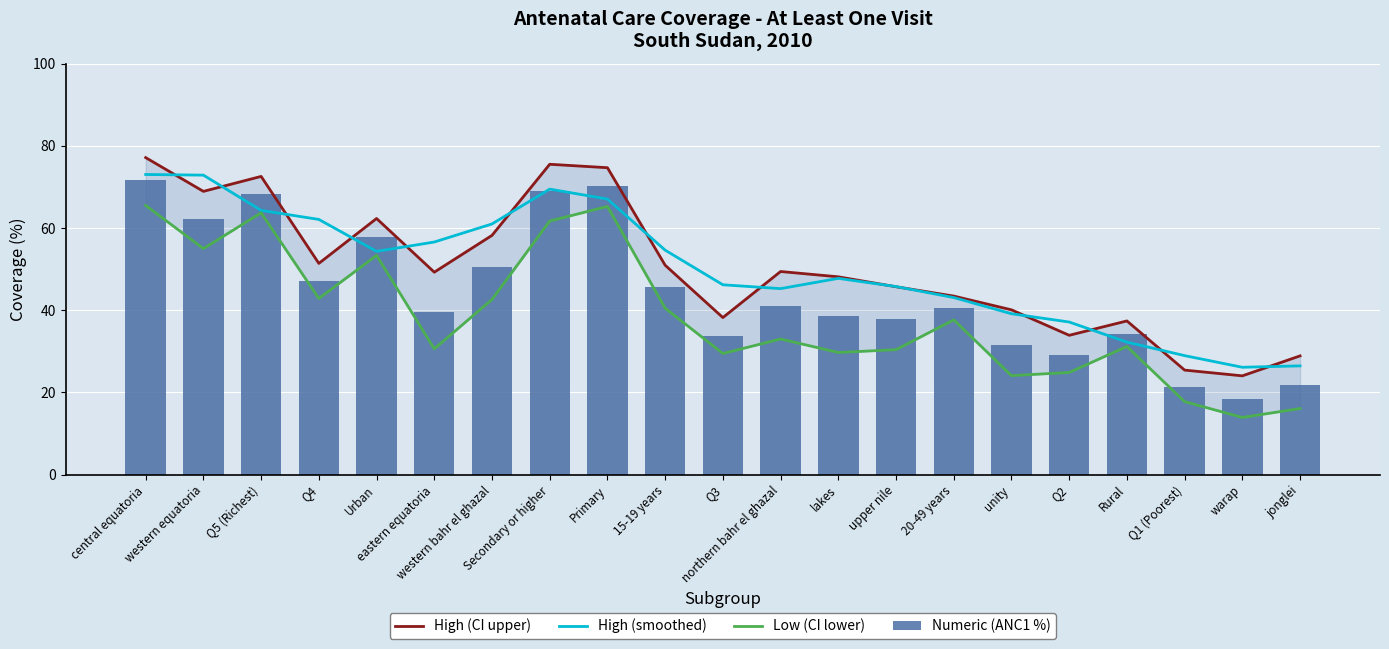

What is the greatest value displayed?

77.1